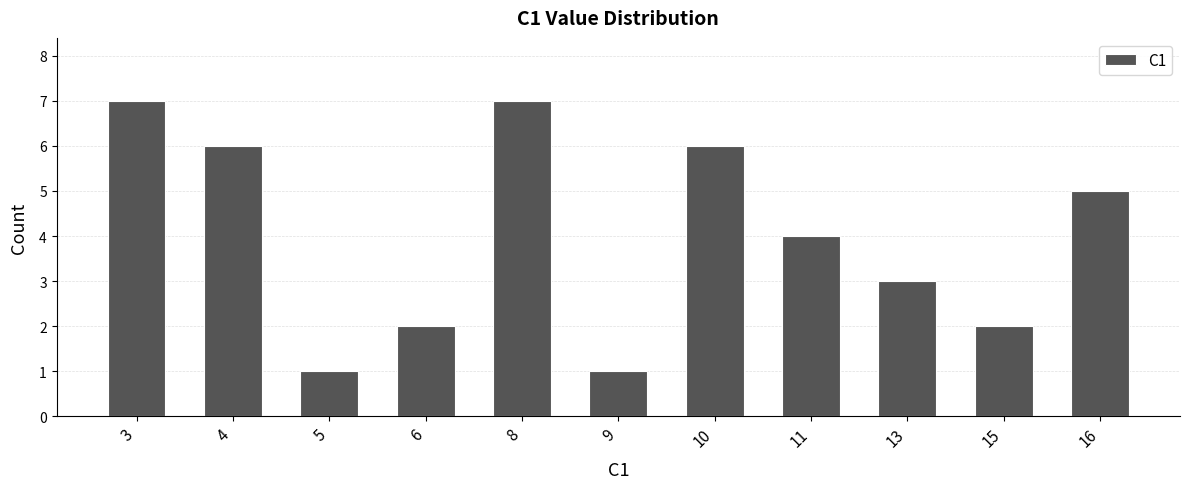

How many series are shown in this chart?

1